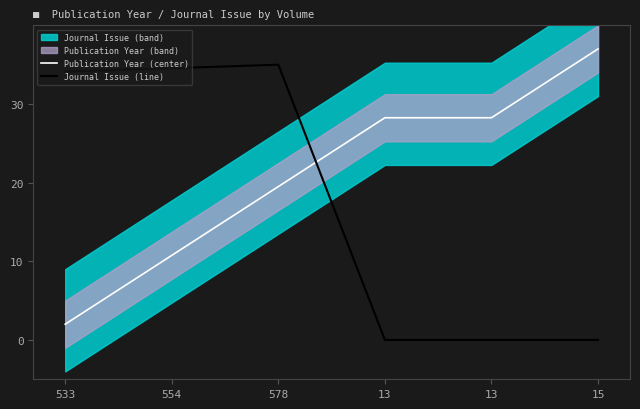

Where do Journal Issue (line) and Publication Year (center) first cross each other?

578 and 13